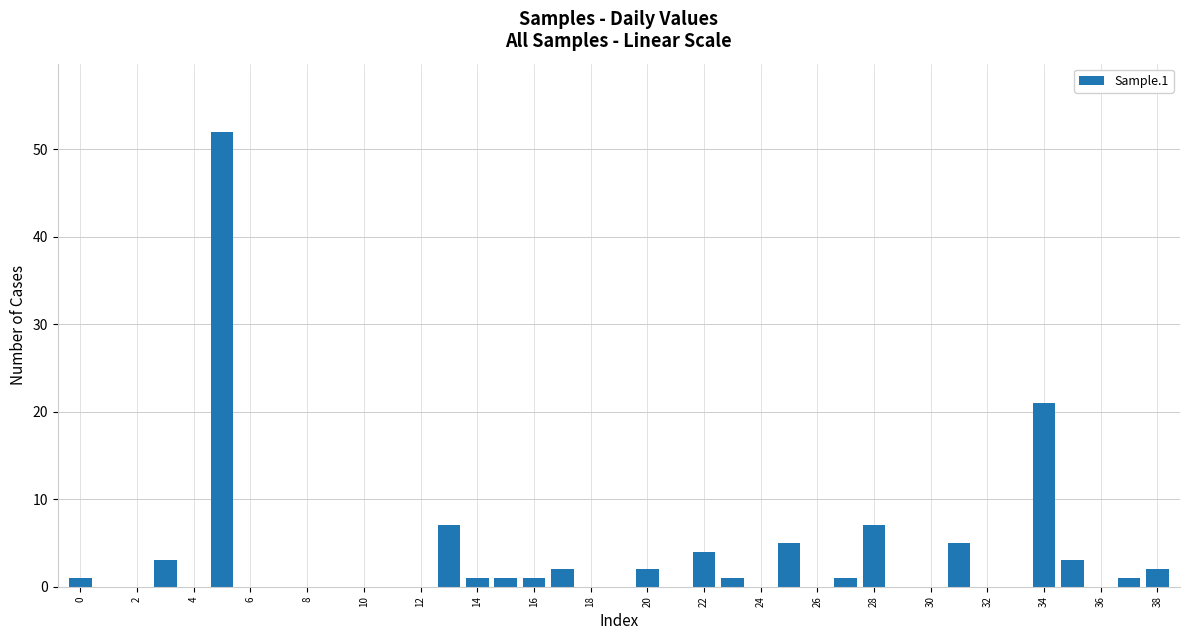

What is the sum of all values?

120